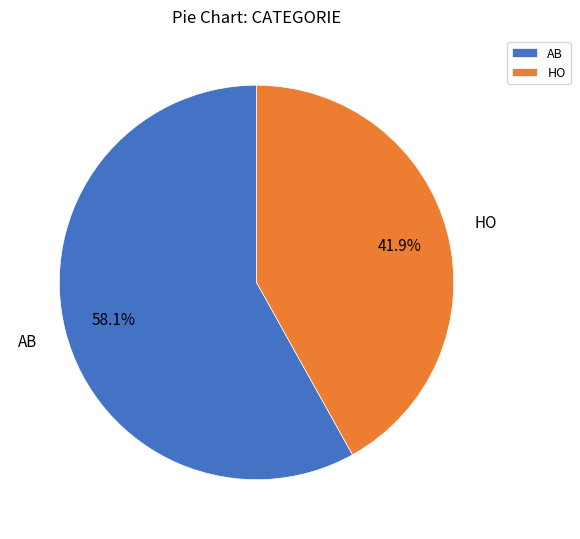

To the nearest percent, what percentage of the pie is AB?

58%